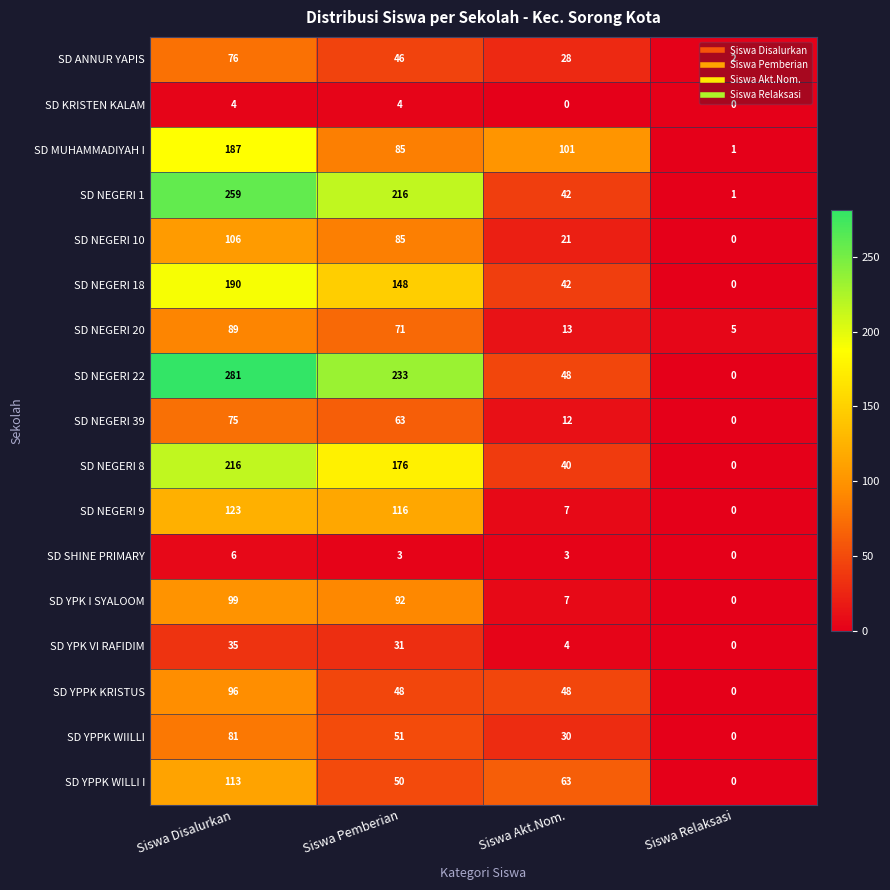

At which category is the sum across all series the highest?

Siswa Disalurkan